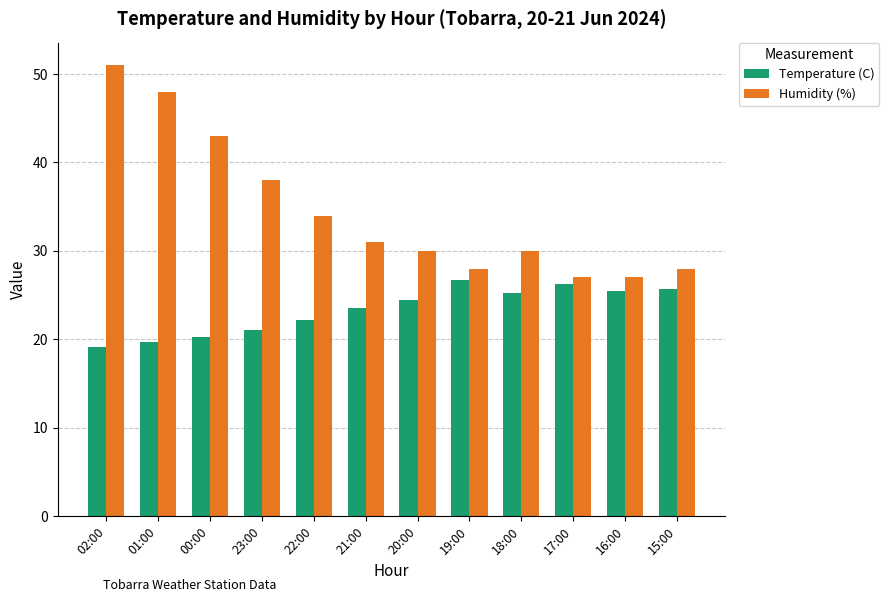

Are the bars grouped side by side (vs. stacked)?

Yes